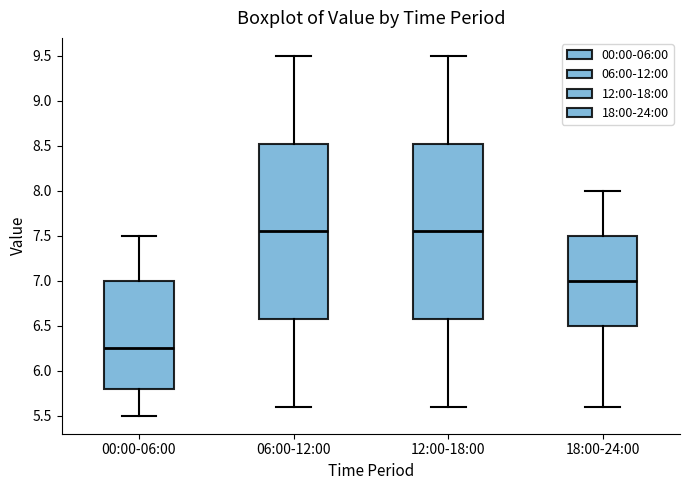

Reading left to right, read every box against the y-axis: the position of its median line, the range the box covers, and the ends of its whiskers. The values are not printed on the chart, so give them approximately, as read against the axis.

00:00-06:00: median 6.25, box 5.80 to 7.00, whiskers 5.50 to 7.50
06:00-12:00: median 7.55, box 6.60 to 8.55, whiskers 5.60 to 9.50
12:00-18:00: median 7.55, box 6.60 to 8.55, whiskers 5.60 to 9.50
18:00-24:00: median 7.00, box 6.50 to 7.50, whiskers 5.60 to 8.00